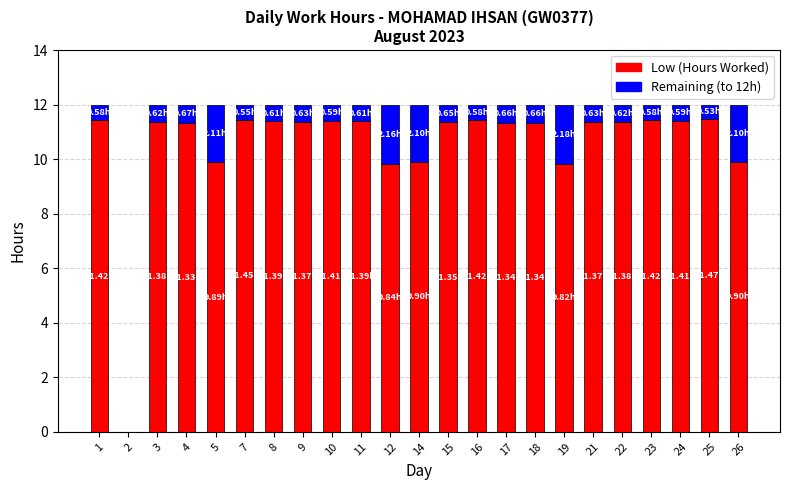

What is the total value across all series at 3?

12.0